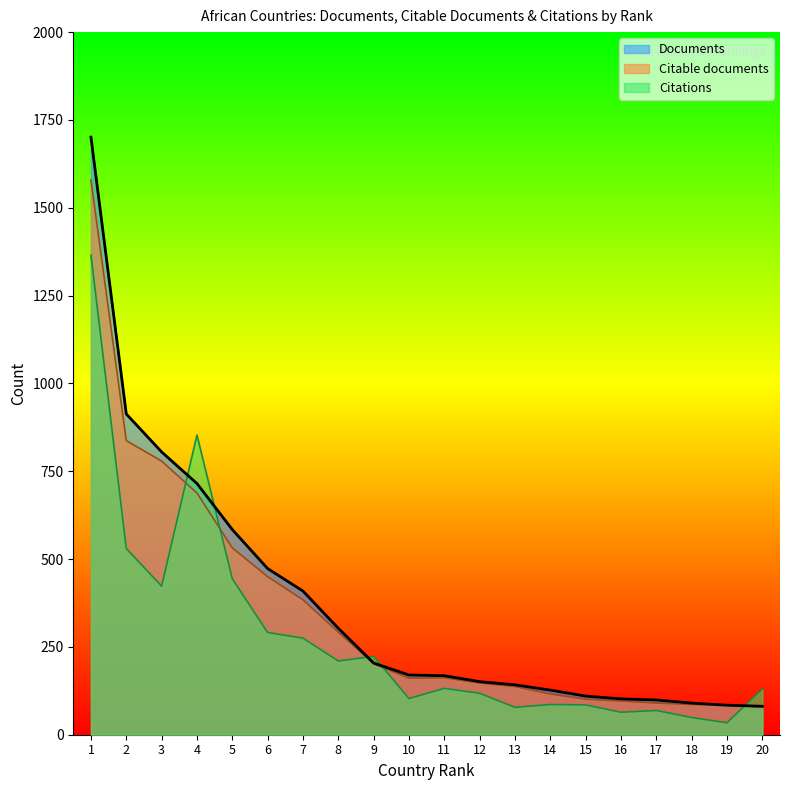

How many values in the Citable documents series are below 162?

10